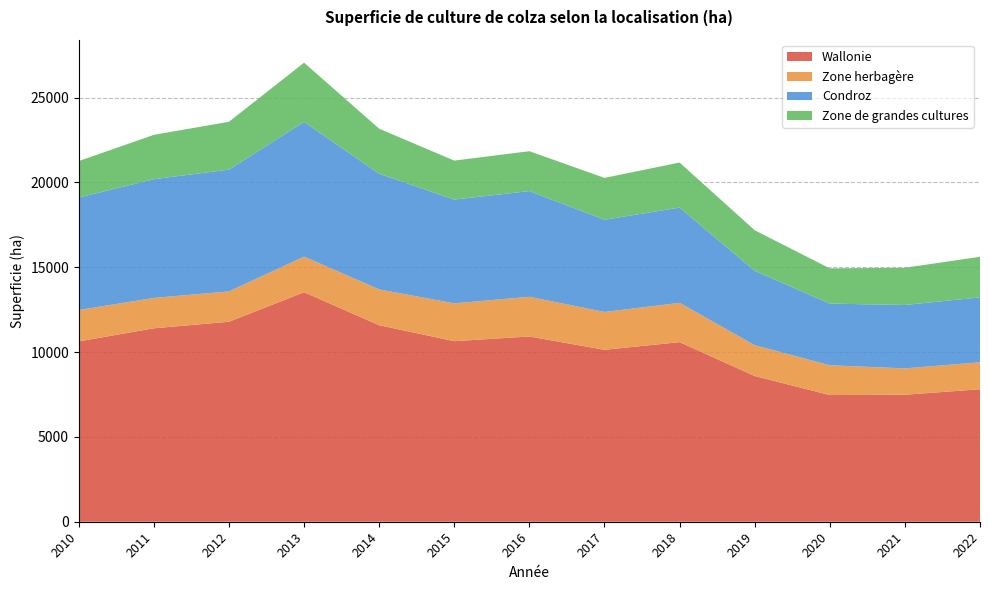

Reading left to right, what are all the values shown in this chart?

Wallonie: 2010=10627	2011=11400	2012=11785	2013=13527	2014=11581	2015=10641	2016=10918	2017=10132	2018=10584	2019=8588	2020=7466	2021=7484	2022=7807
Zone herbagère: 2010=1849	2011=1790	2012=1788	2013=2096	2014=2109	2015=2228	2016=2338	2017=2229	2018=2315	2019=1816	2020=1754	2021=1553	2022=1589
Condroz: 2010=6630	2011=6998	2012=7179	2013=7938	2014=6818	2015=6116	2016=6232	2017=5437	2018=5615	2019=4385	2020=3635	2021=3737	2022=3826
Zone de grandes cultures: 2010=2148	2011=2613	2012=2819	2013=3492	2014=2654	2015=2297	2016=2349	2017=2466	2018=2654	2019=2388	2020=2078	2021=2193	2022=2392